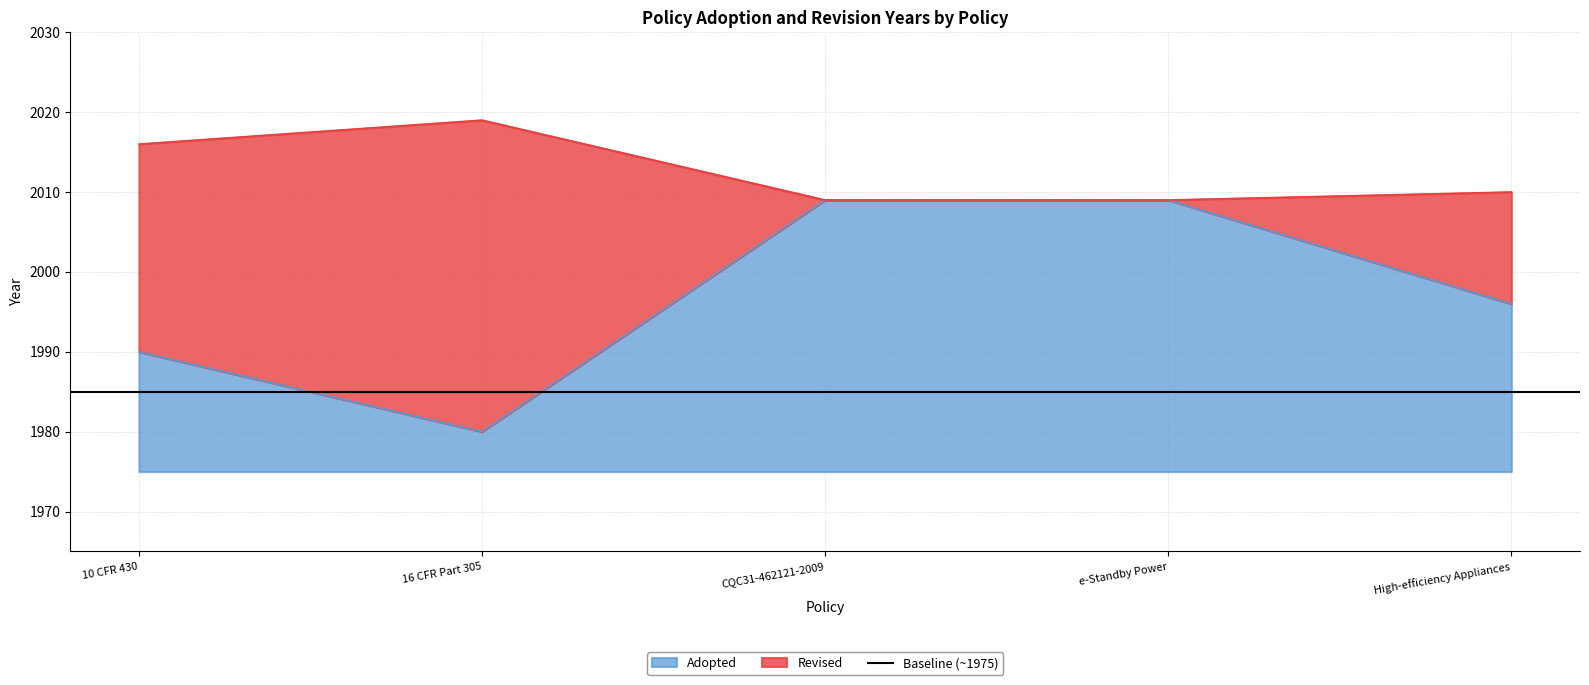

Reading left to right, what are all the values shown in this chart?

1990	1980	2009	2009	1996